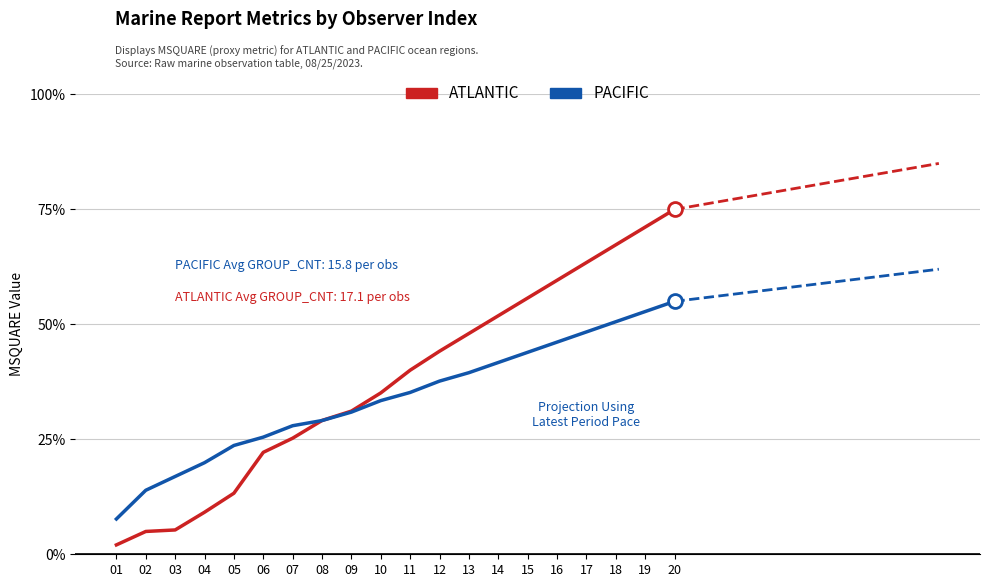

What is the maximum value for PACIFIC?

55.0